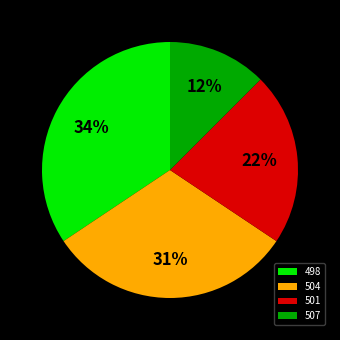

How many segments does this pie chart have?

4